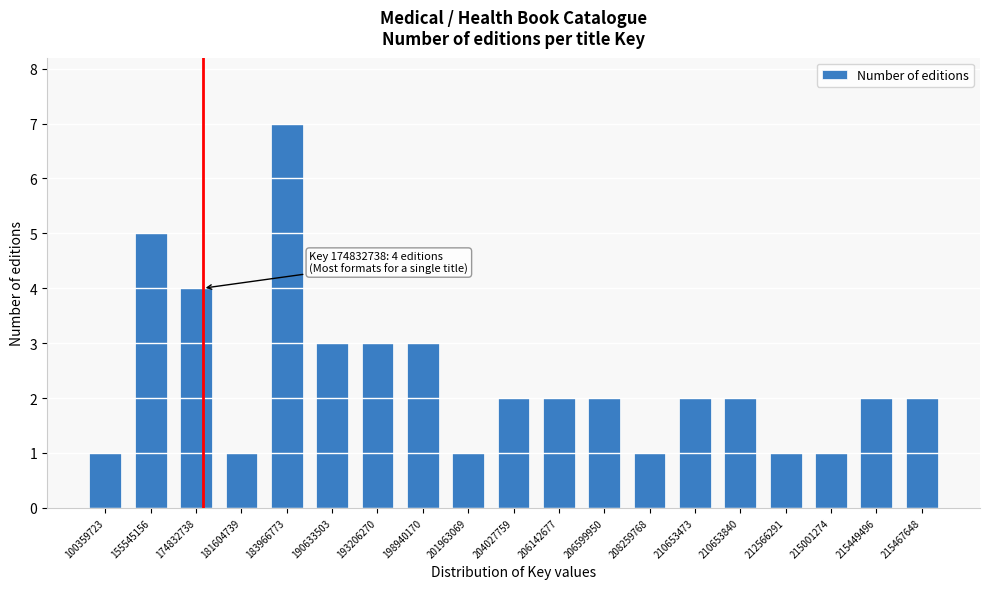

Reading left to right, transcribe all the data shown in this chart.

100359723=1	155545156=5	174832738=4	181604739=1	183966773=7	190633503=3	193206270=3	198940170=3	201963069=1	204027759=2	206142677=2	206599950=2	208259768=1	210653473=2	210653840=2	212566291=1	215001274=1	215449496=2	215467648=2